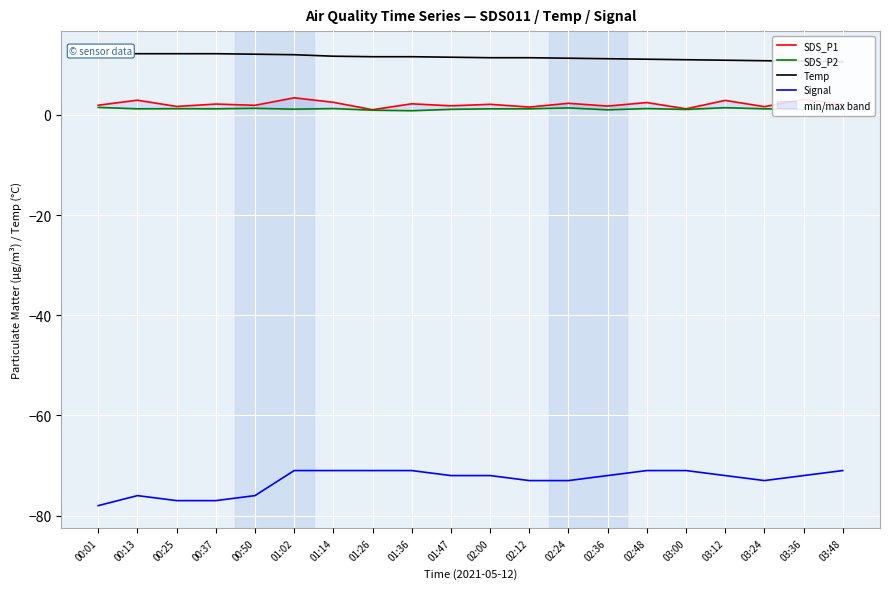

Reading left to right, transcribe all the data shown in this chart.

SDS_P1: 1.9	2.9	1.7	2.1	1.9	3.4	2.5	1.0	2.2	1.8	2.1	1.6	2.3	1.8	2.5	1.2	2.9	1.6	3.1	2.2
SDS_P2: 1.5	1.2	1.2	1.2	1.3	1.1	1.2	0.9	0.8	1.1	1.2	1.2	1.4	1.0	1.2	1.1	1.4	1.2	1.1	1.2
Temp: 12.2	12.2	12.2	12.2	12.1	12.0	11.7	11.6	11.6	11.5	11.4	11.4	11.3	11.2	11.1	11.0	10.9	10.8	10.7	10.6
Signal: -78.0	-76.0	-77.0	-77.0	-76.0	-71.0	-71.0	-71.0	-71.0	-72.0	-72.0	-73.0	-73.0	-72.0	-71.0	-71.0	-72.0	-73.0	-72.0	-71.0